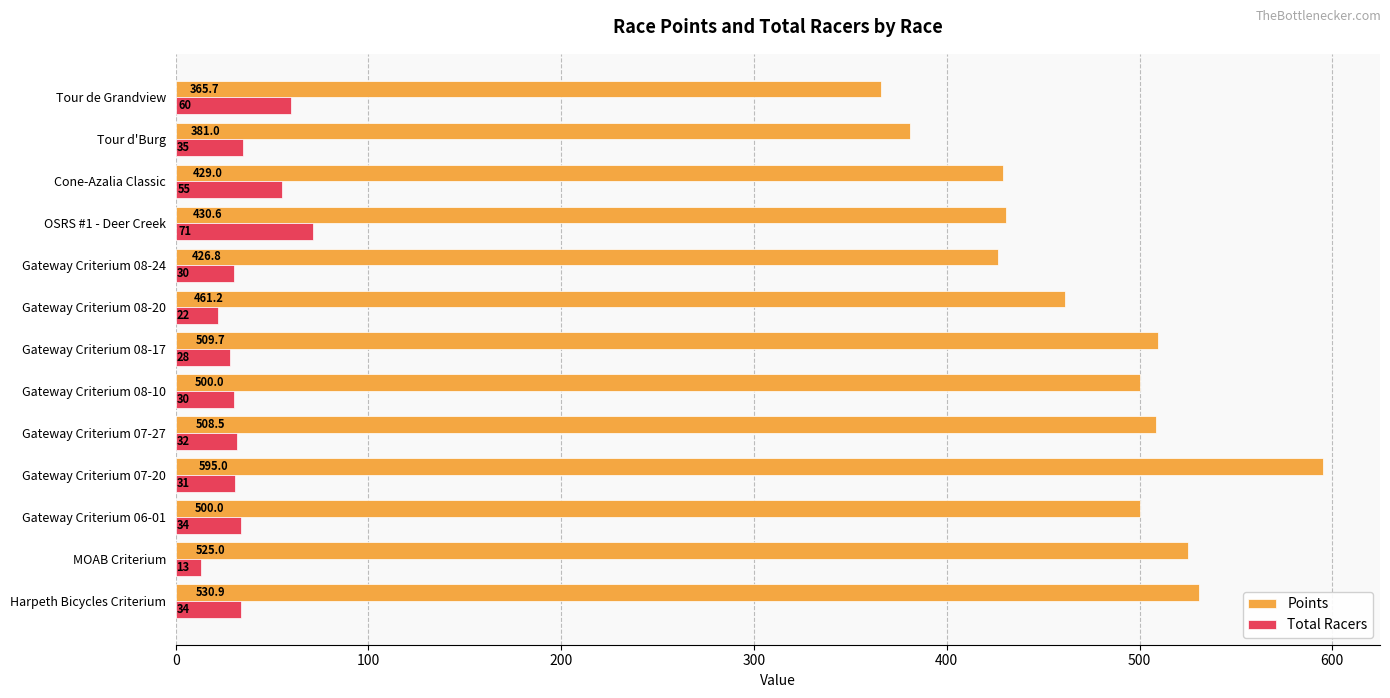

At which label is Points closest to 480?

Gateway Criterium 08-20